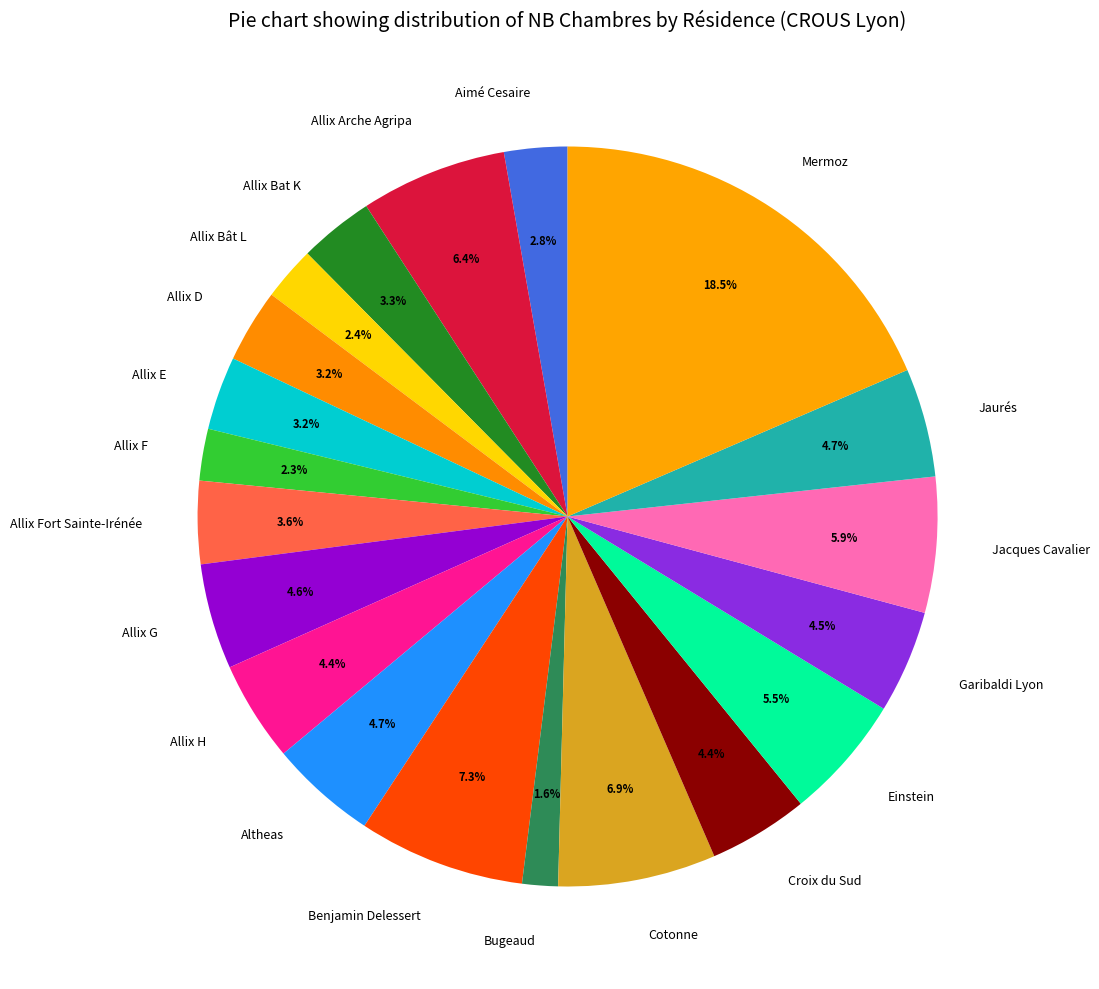

Is there a majority slice in this chart?

No